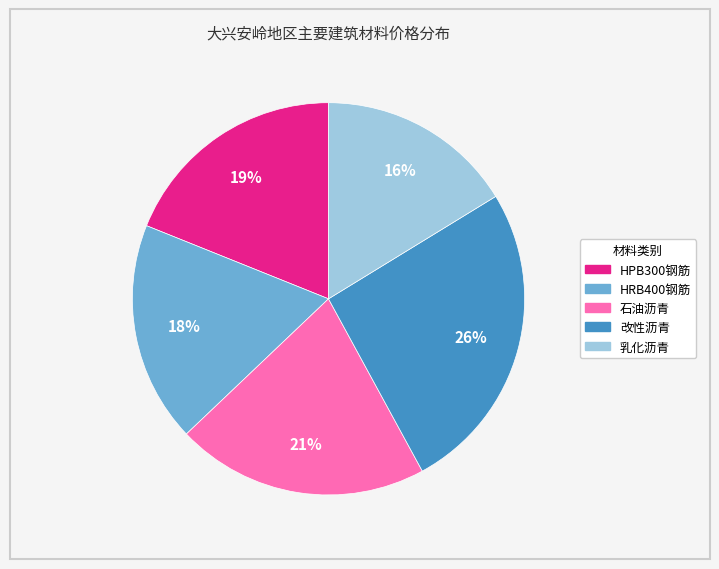

What percentage is the 乳化沥青 slice, to the nearest percent?

16%